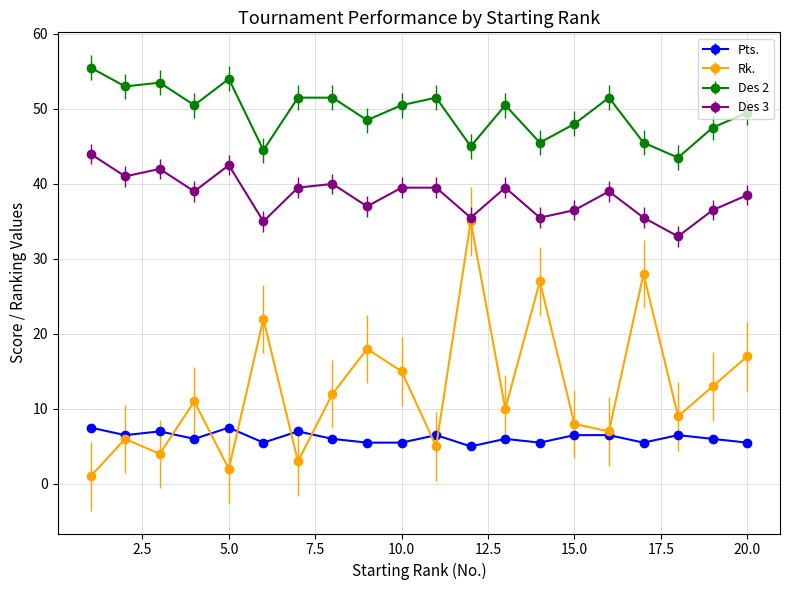

How many interior local peaks does the Rk. series have?

7